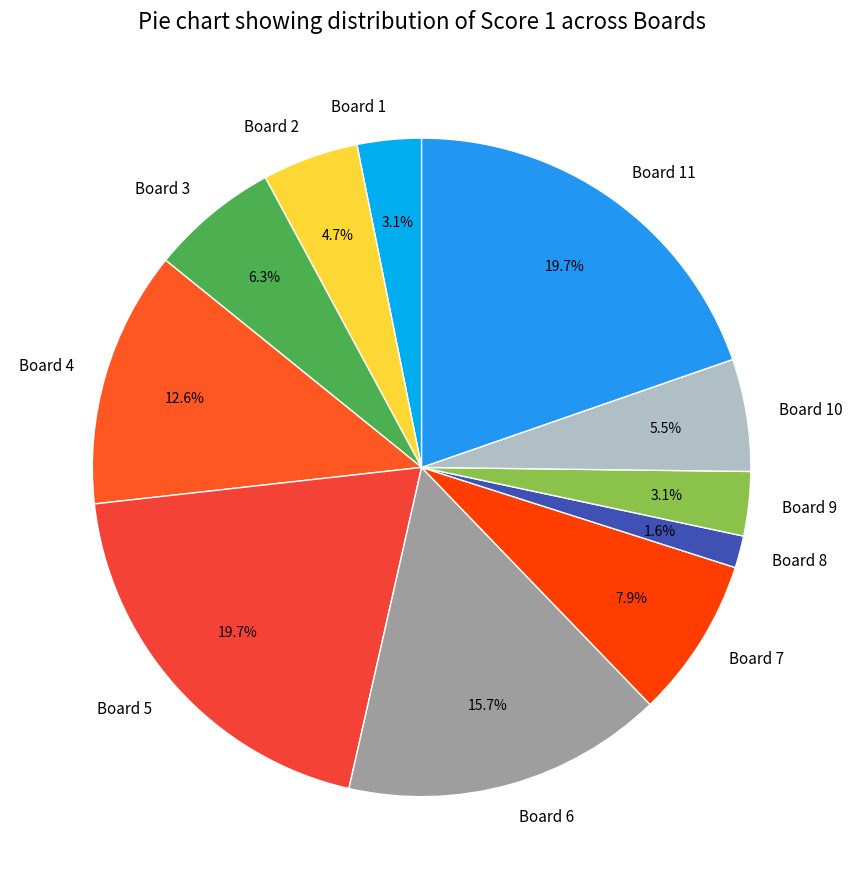

How many slices are in this pie chart?

11